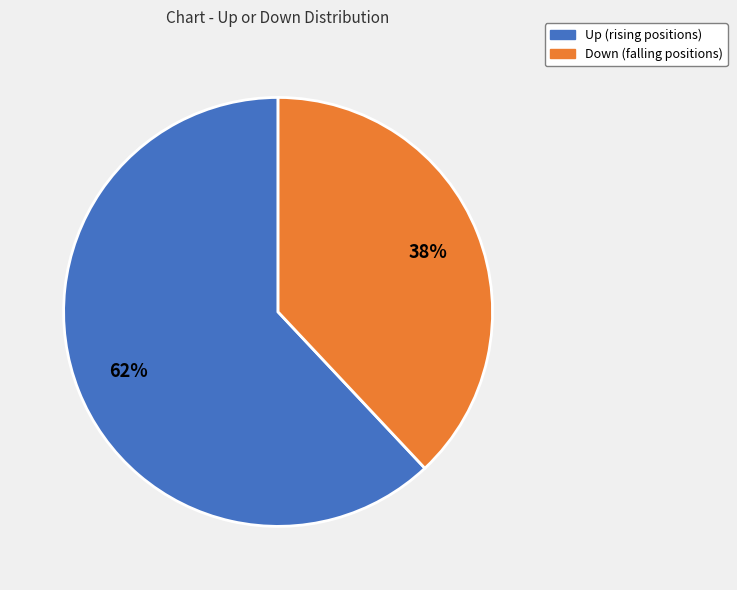

Does any single category account for the majority?

Yes